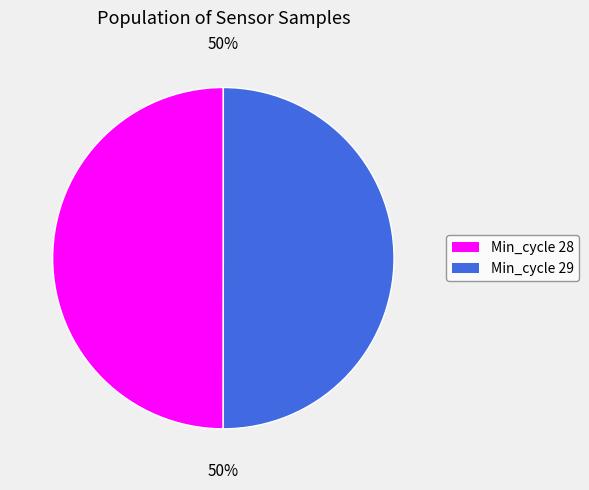

How many slices are in this pie chart?

2